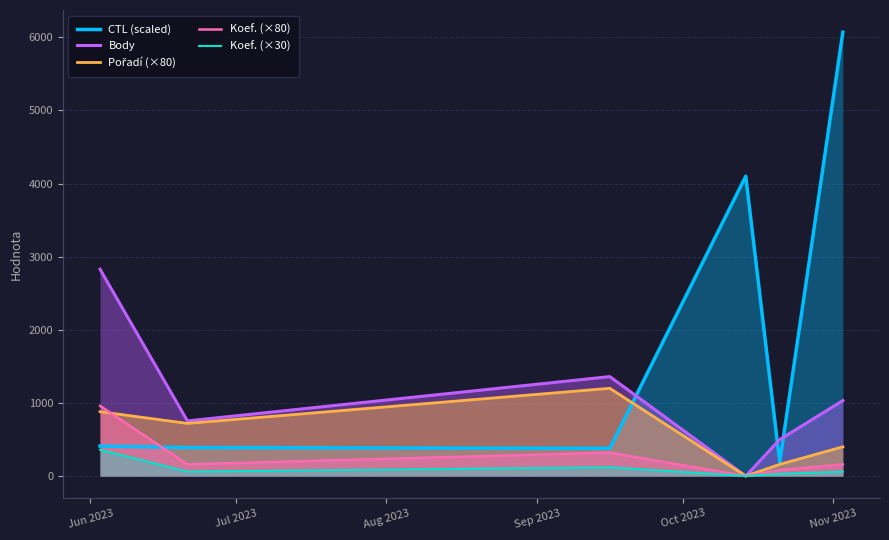

Which series has the largest range (max minus min)?

CTL (scaled)